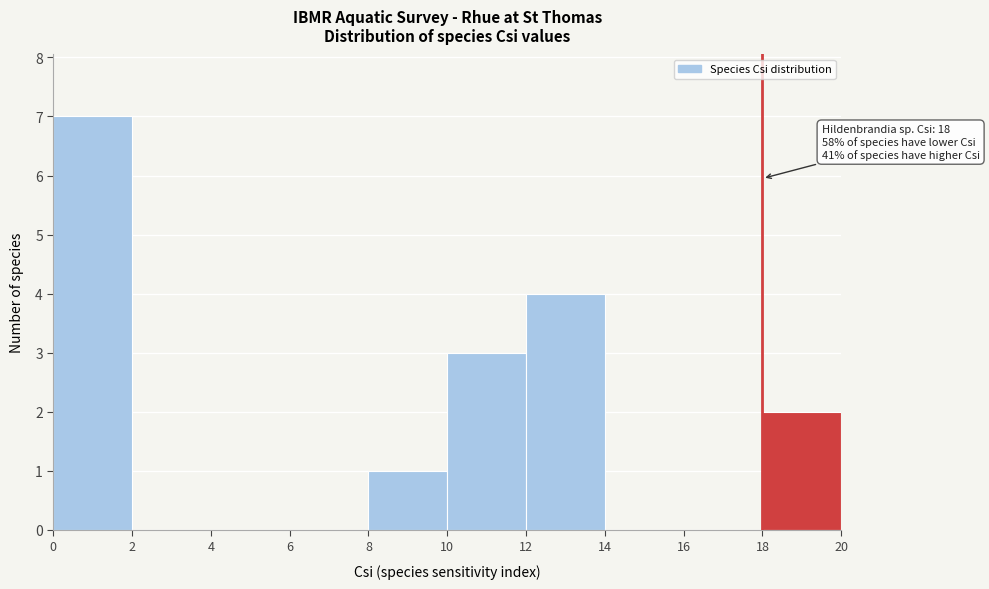

Which range on the x-axis has the tallest bar?

0 to 2